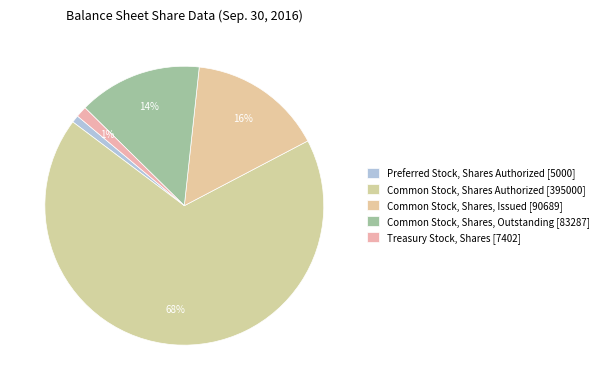

Which slice is the largest?

Common Stock, Shares Authorized